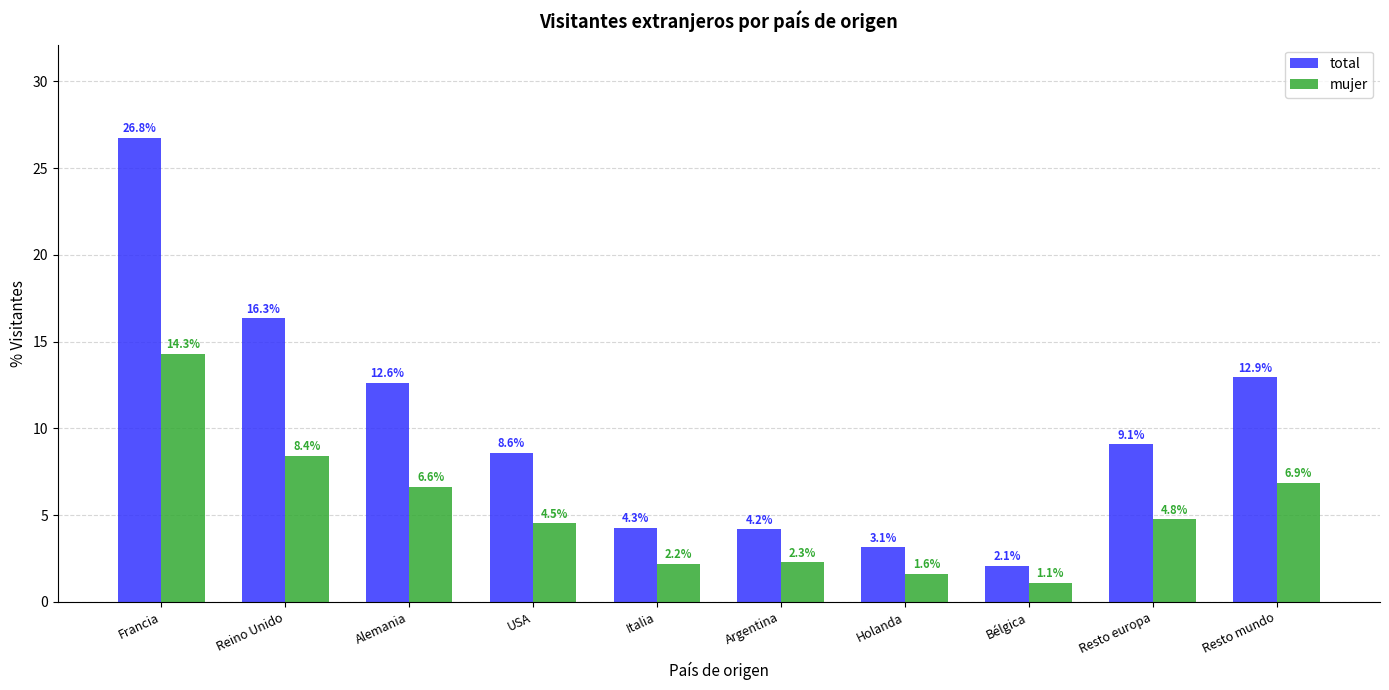

What value does the mujer series have at Francia?

14.3